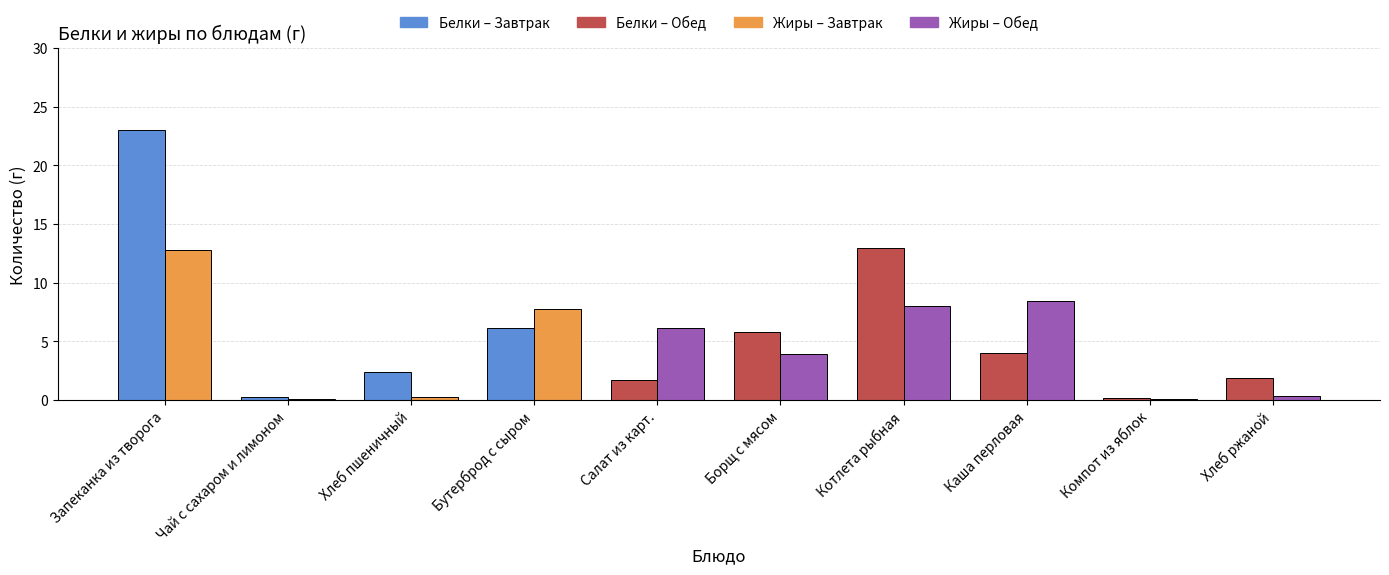

Count the number of categories in the chart.

10